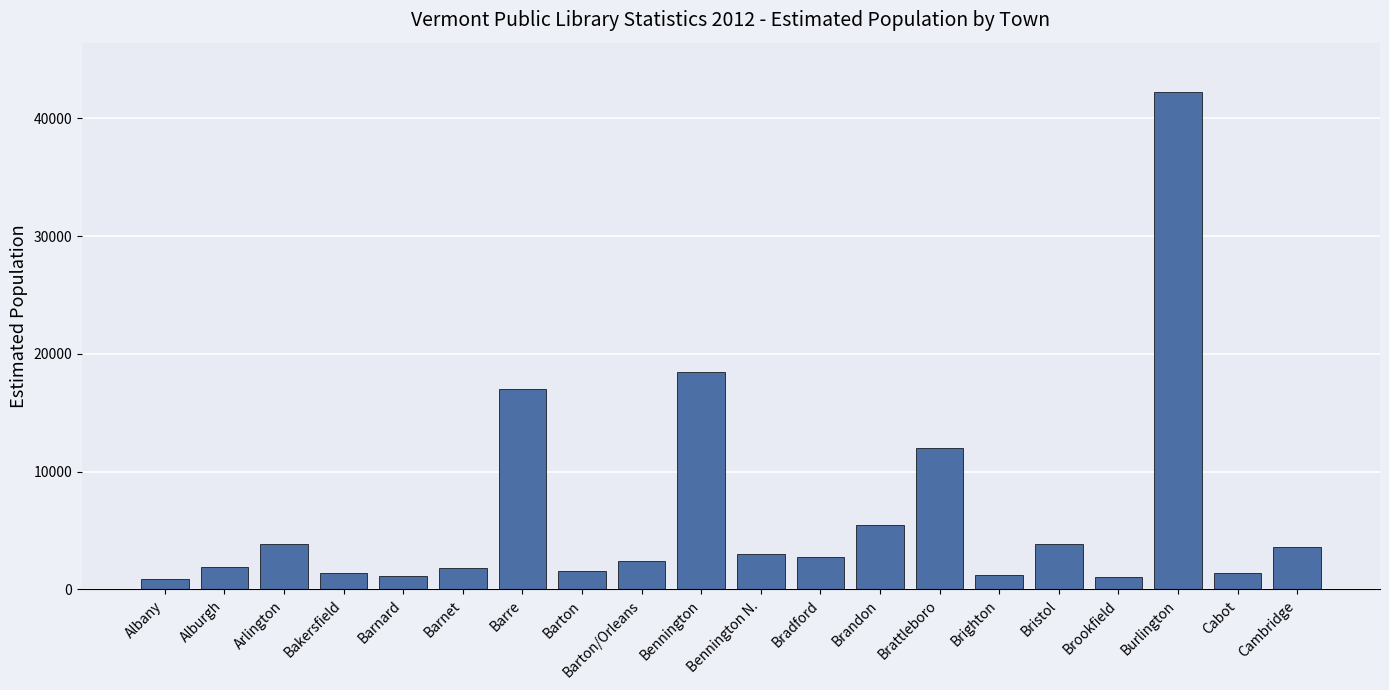

Count the number of data series in this chart.

1